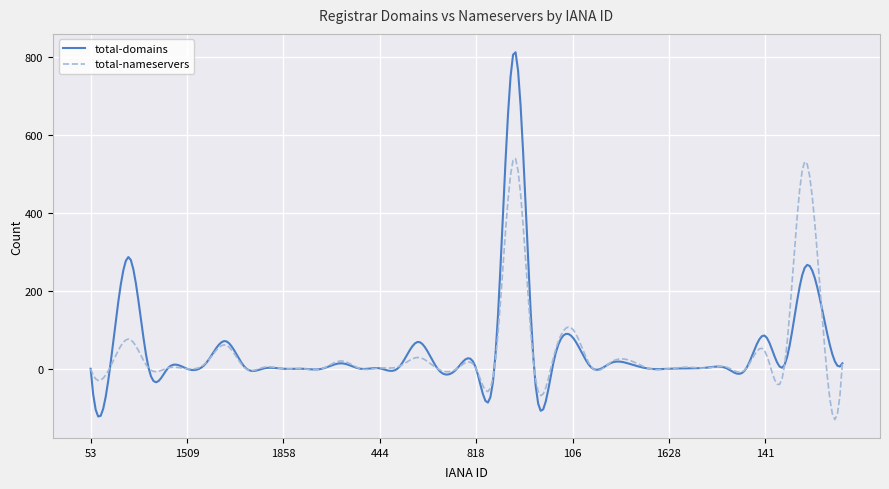

Which series has the largest range (max minus min)?

total-domains